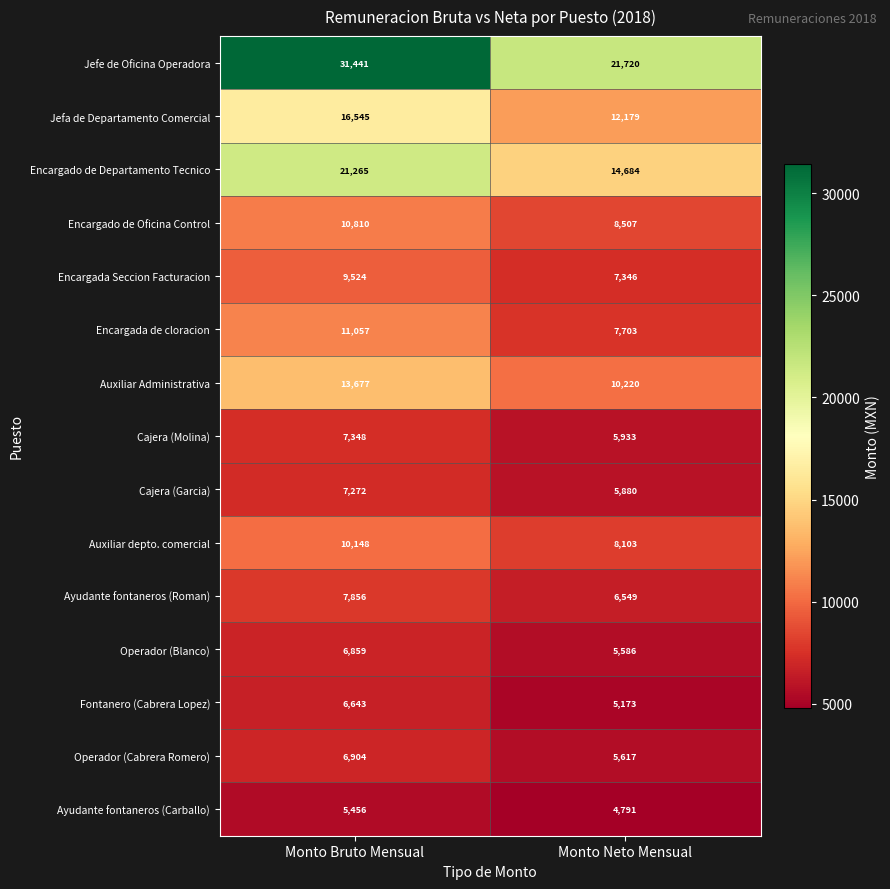

True or false: Auxiliar depto. comercial has a value of 10148 at Monto Bruto Mensual.

True